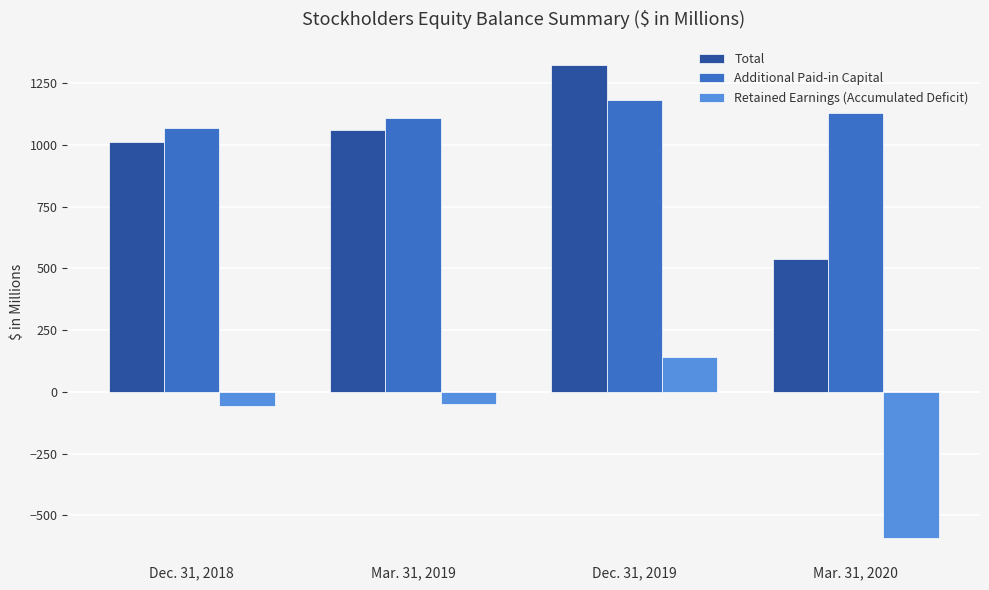

How many bars are there in each group?

3